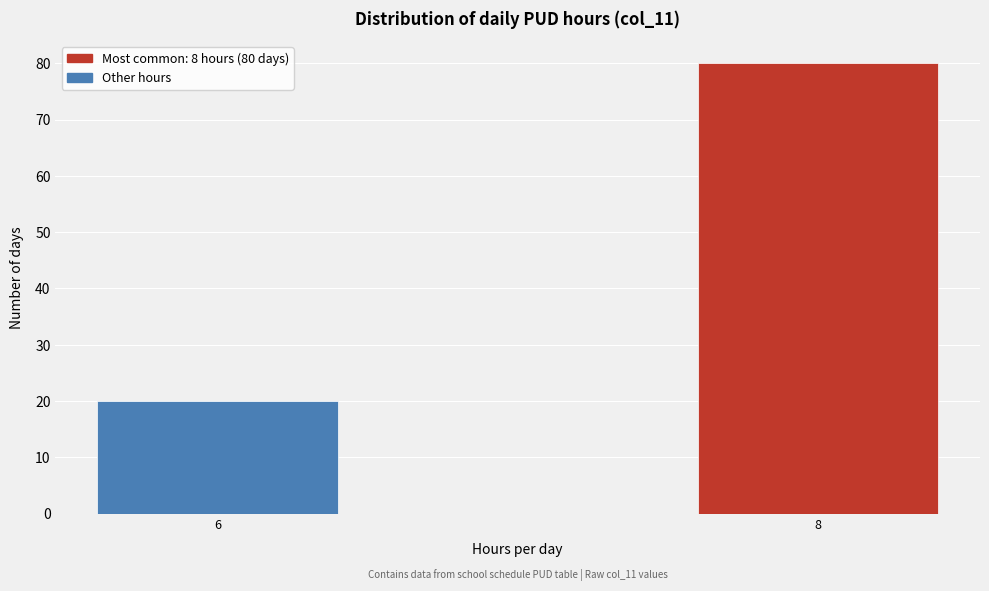

Reading left to right, transcribe all the data shown in this chart.

20	80